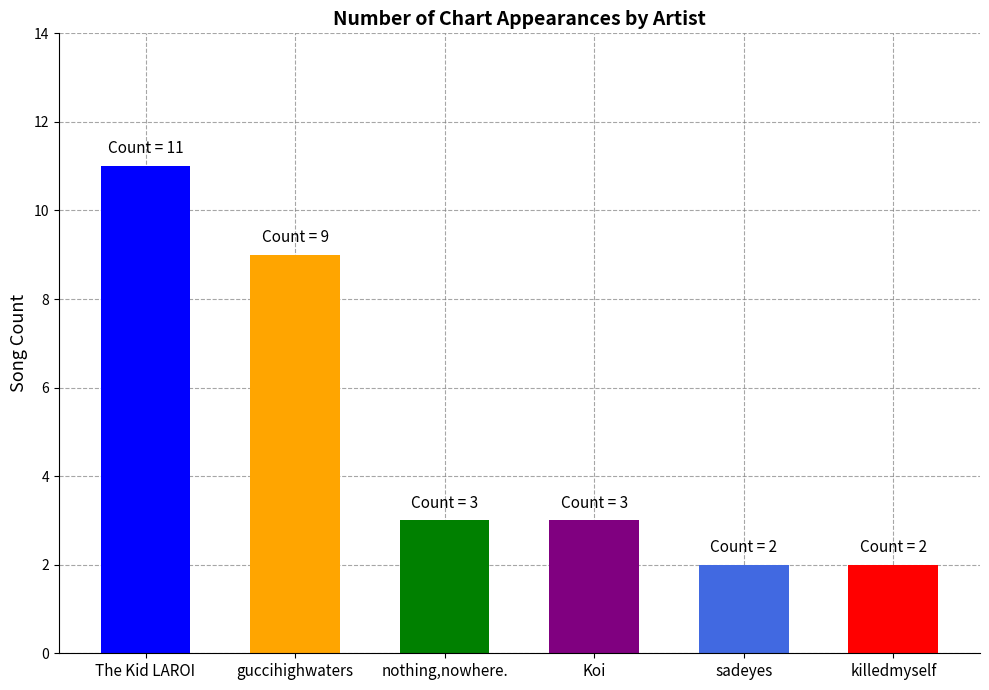

What is the minimum value shown in the chart?

2